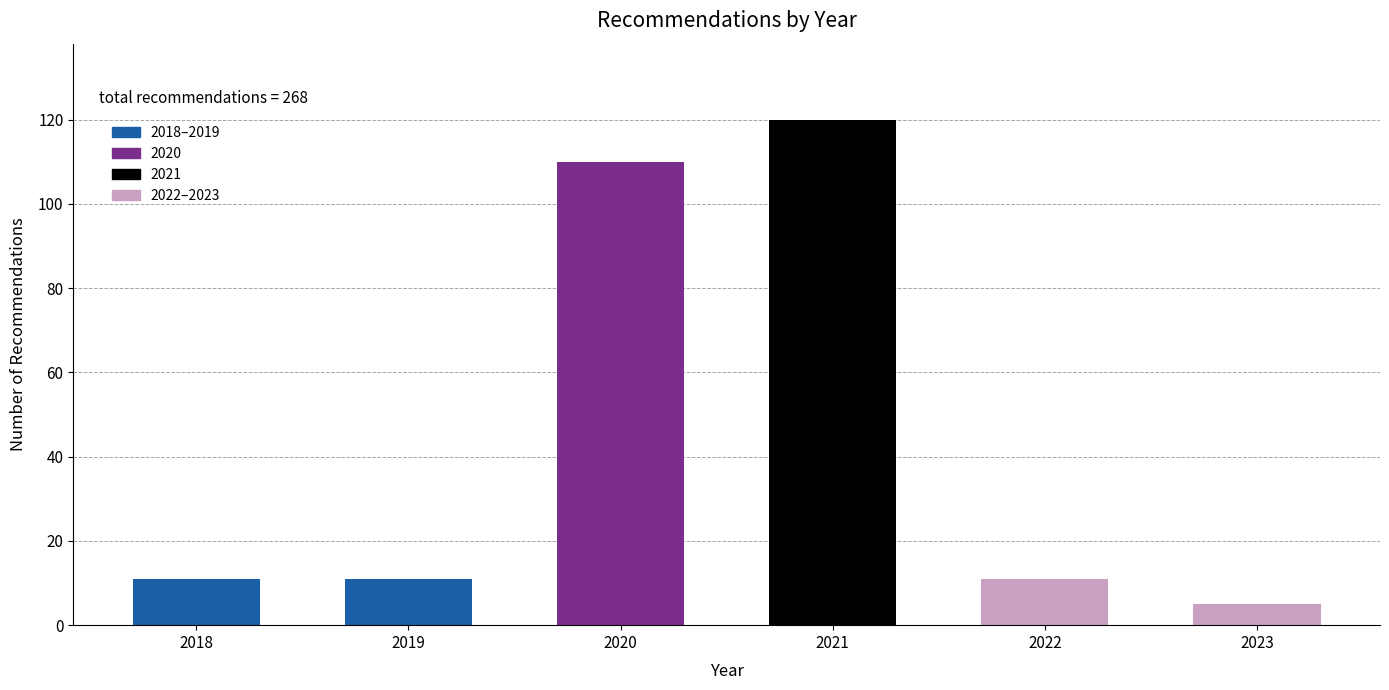

Reading left to right, extract all data points from this chart.

11	11	110	120	11	5